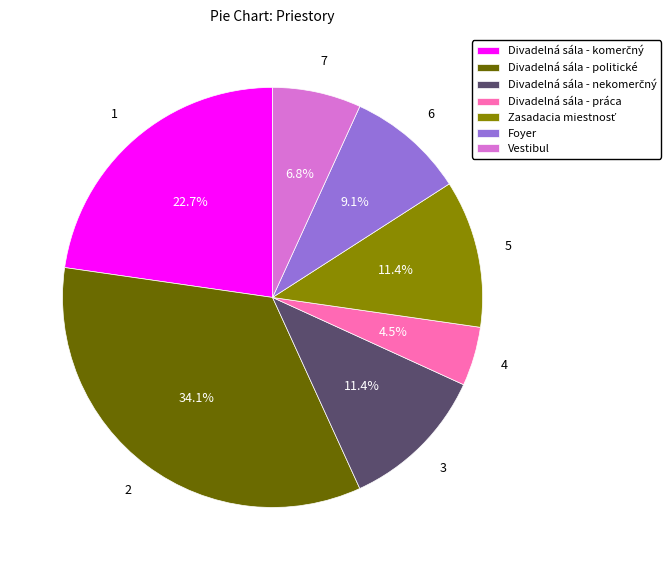

Count the number of slices in the pie.

7